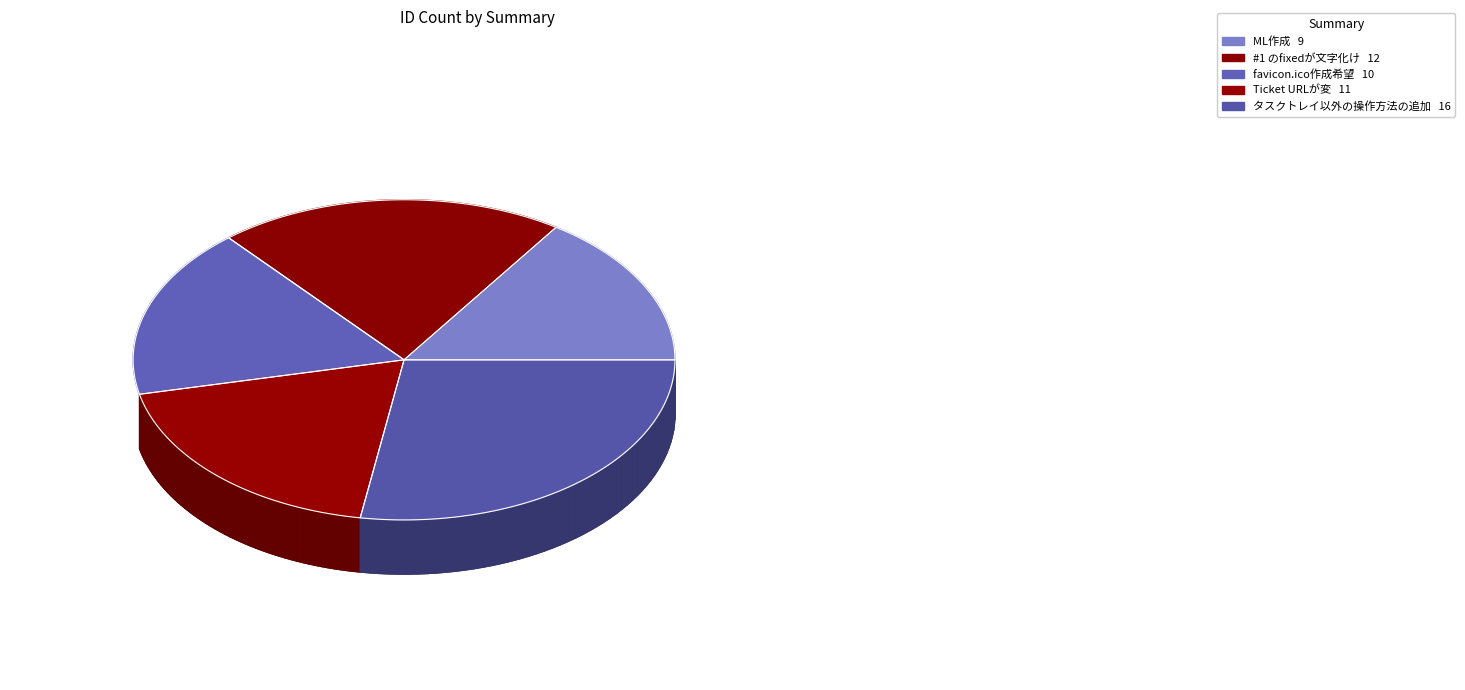

To the nearest percent, what is the average slice percentage?

20%